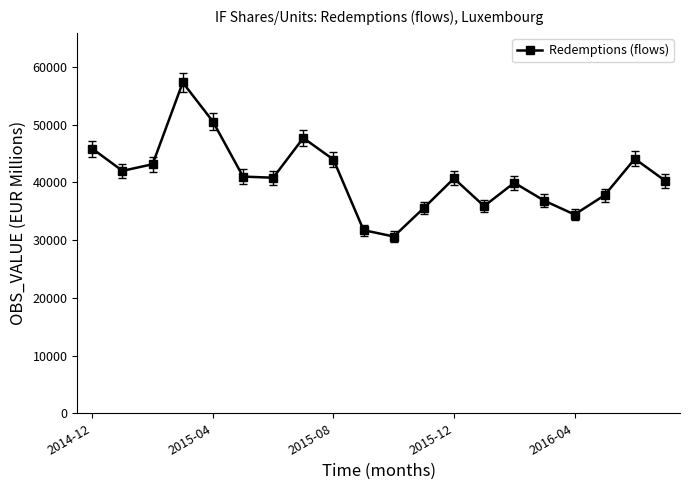

What is the value of the 11th point from the left?

30629